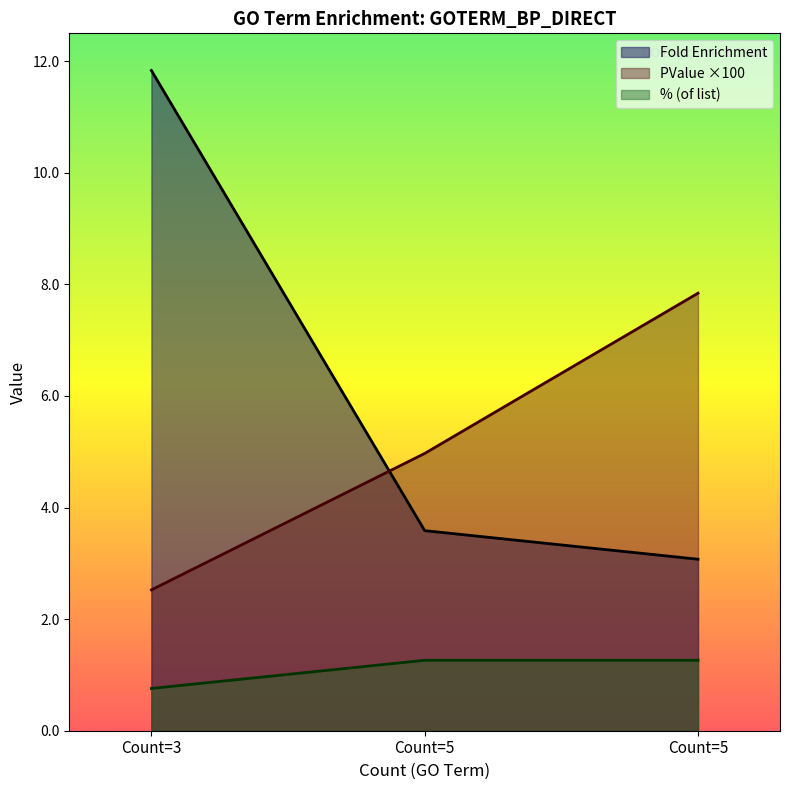

Which series has the largest total across all categories?

Fold Enrichment